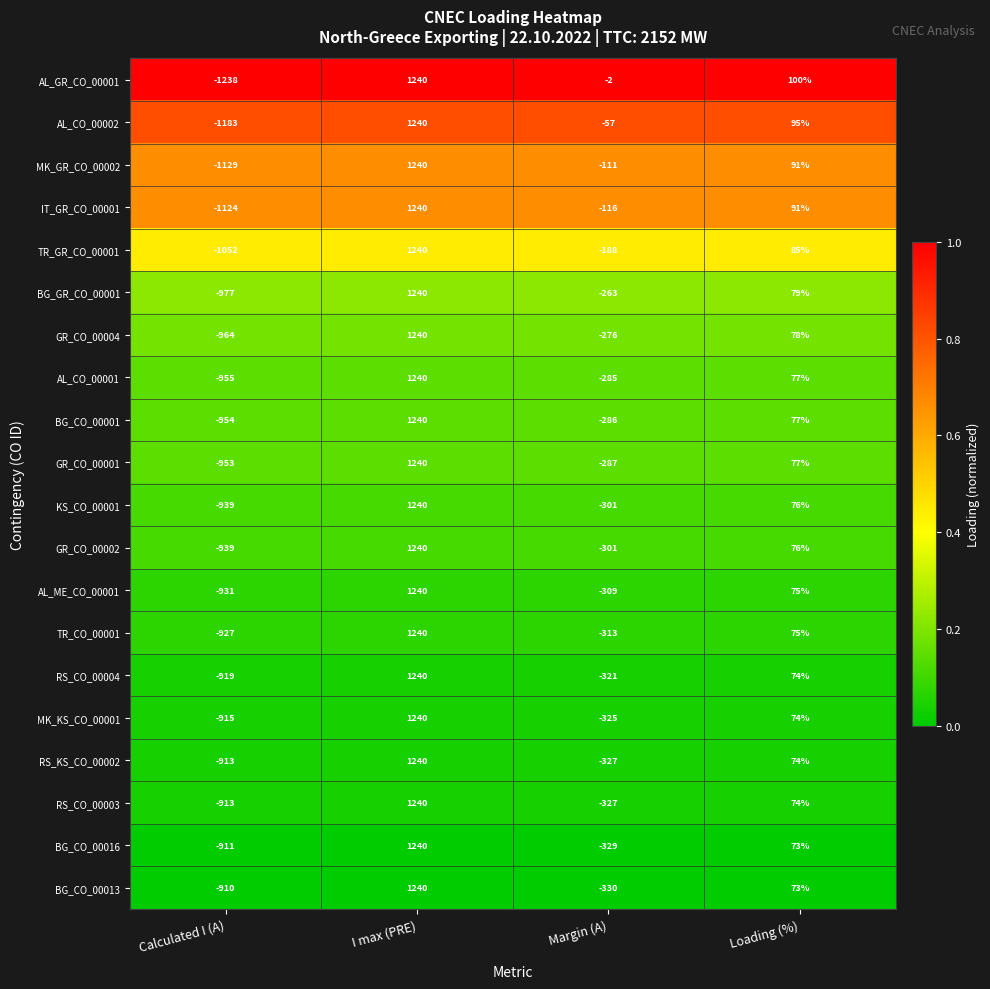

Rank the categories by MK_KS_CO_00001 value from highest to lowest.

I max (PRE), Loading (%), Margin (A), Calculated I (A)